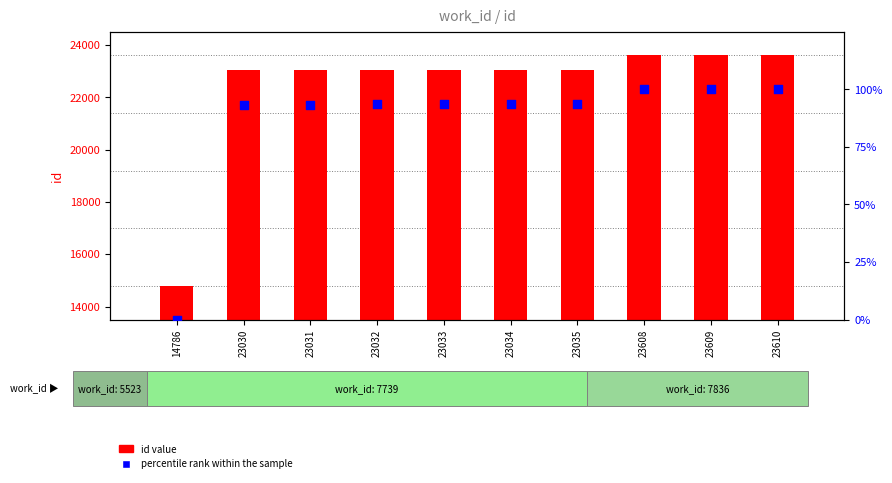

Which series contains the lowest Y value?

percentile rank within the sample